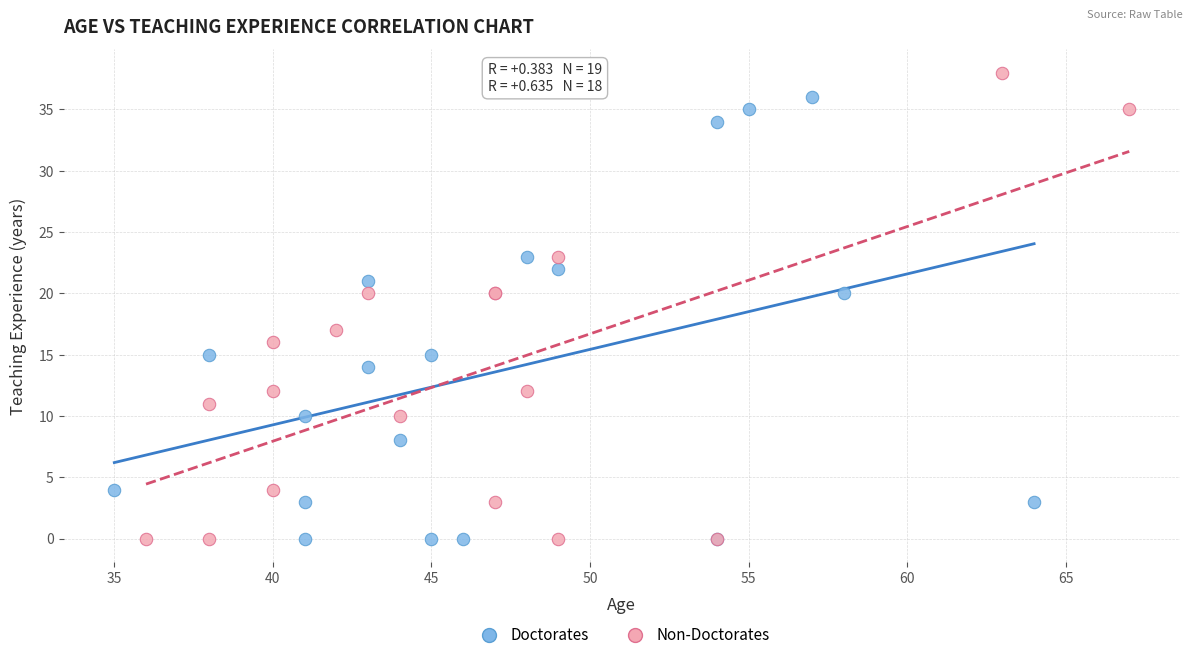

Which series has the widest spread of Y values?

Non-Doctorates